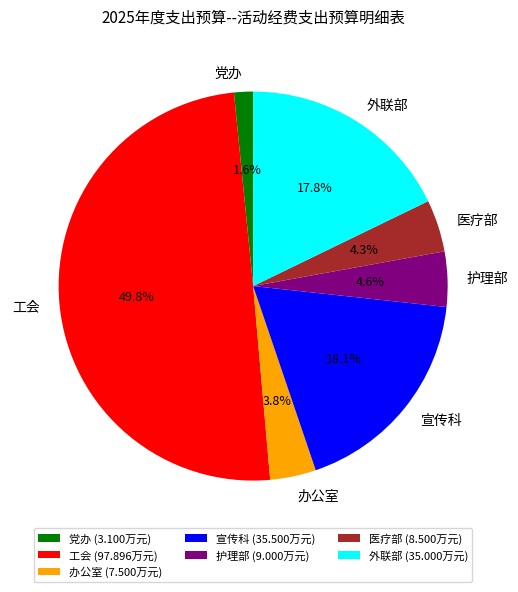

What is the ratio of the value at 党办 to the value at 办公室?

0.4